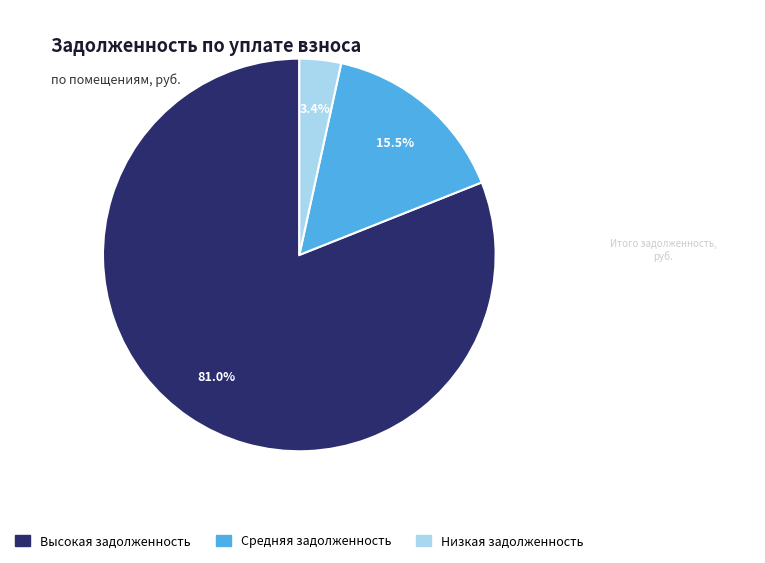

Does any single category account for the majority?

Yes